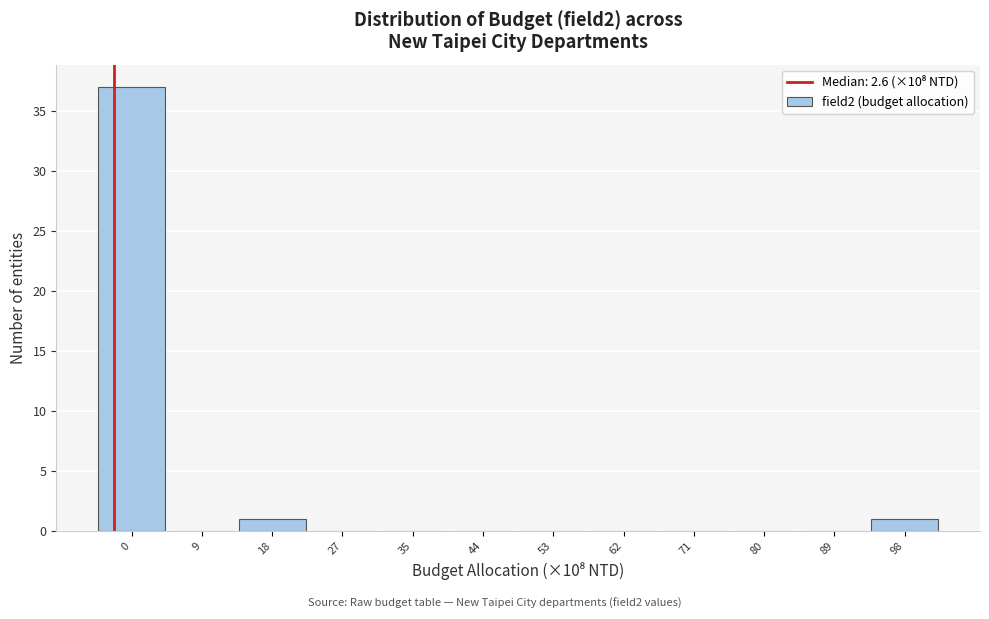

Reading left to right, transcribe all the data shown in this chart.

0=37	9=0	18=1	27=0	35=0	44=0	53=0	62=0	71=0	80=0	89=0	98=1